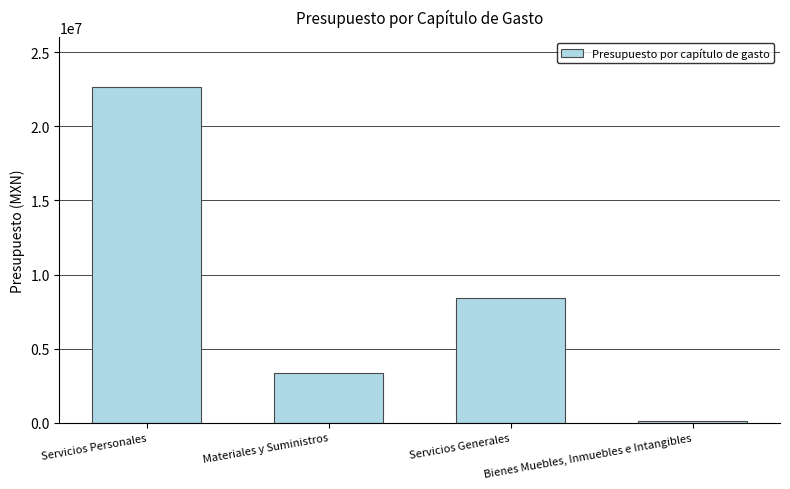

Are the bars horizontal?

No